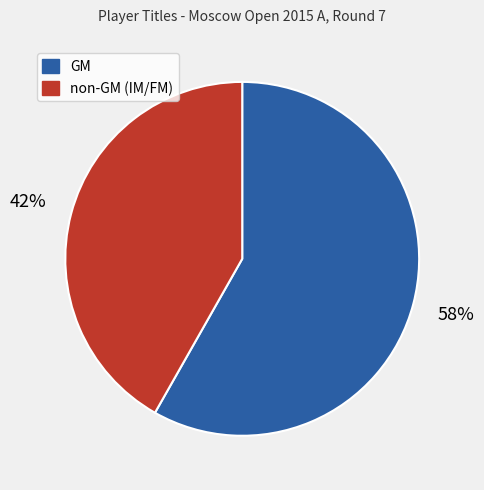

To the nearest percent, what is the average slice percentage?

50%